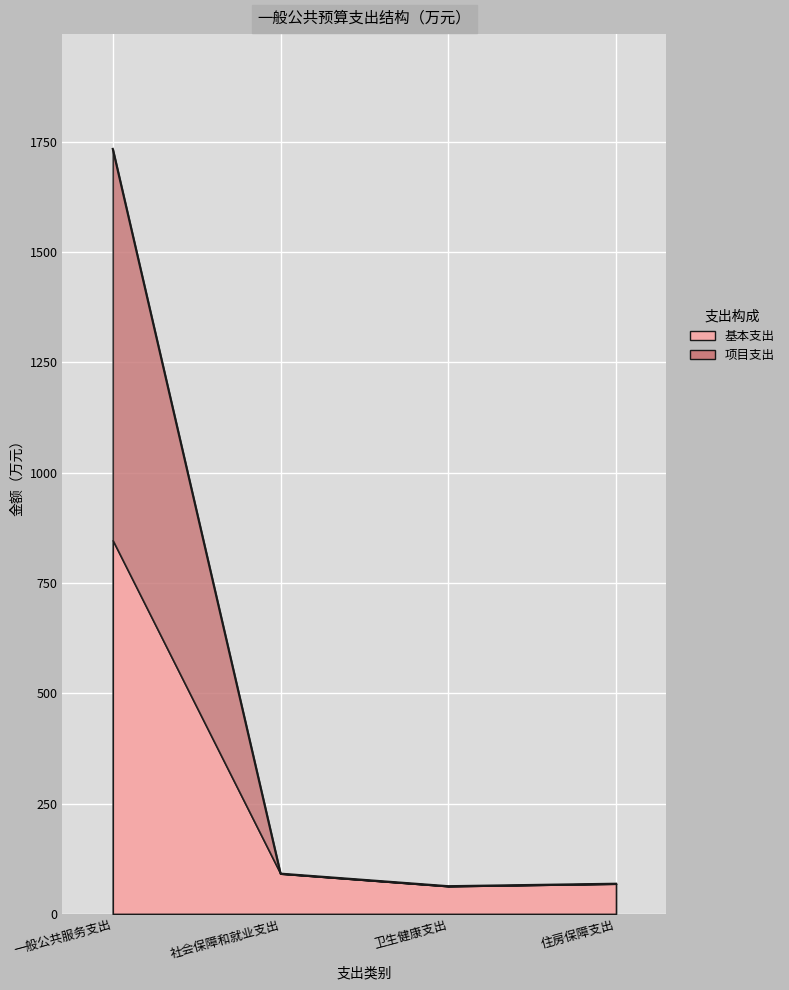

Reading left to right, what are all the values shown in this chart?

合计: 1734.1	91.3	62.9	68.5
基本支出: 847.0	91.3	62.9	68.5
项目支出: 887.0	0.0	0.0	0.0